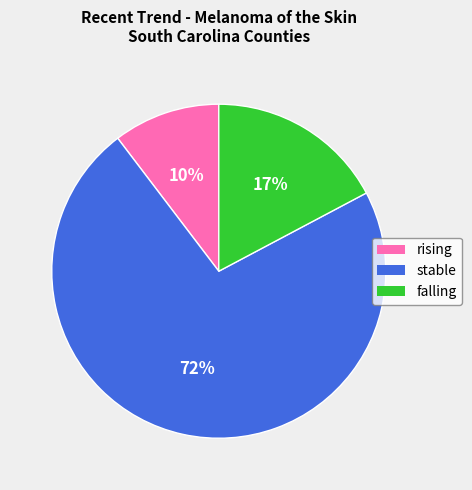

Which has a higher value, rising or falling?

falling